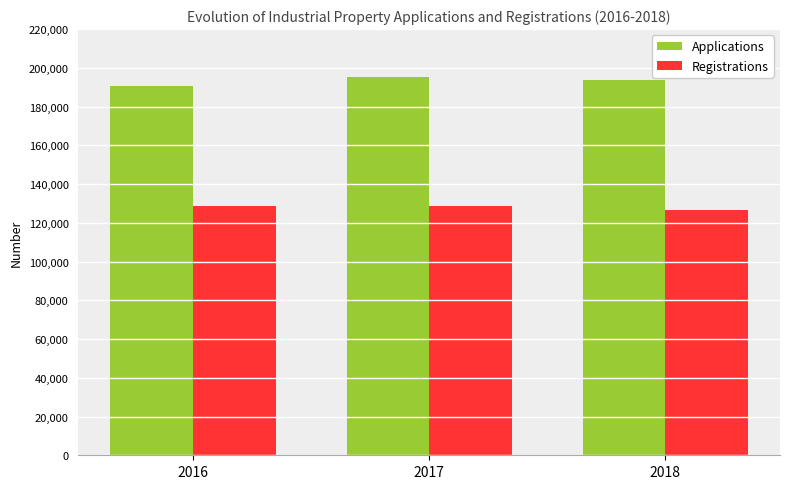

At which category does the chart reach its minimum across all series?

2018